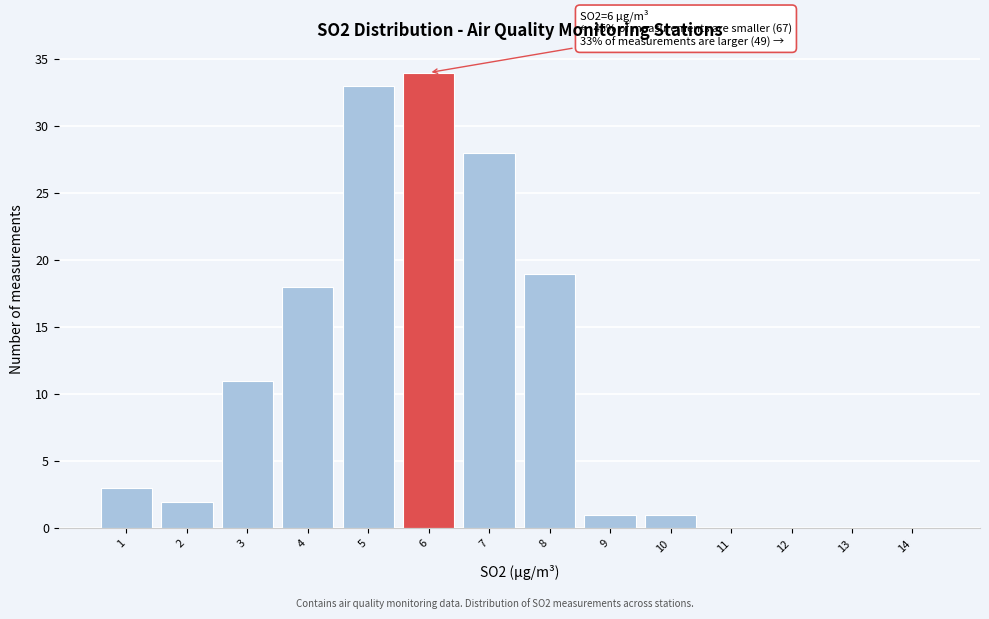

Over which range of the x-axis is the bar tallest?

5.5 to 6.5